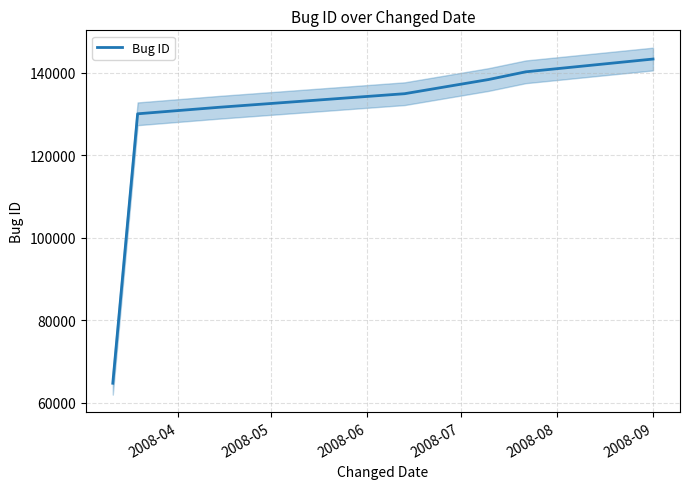

What is the value of the 7th point from the left?

143299.5